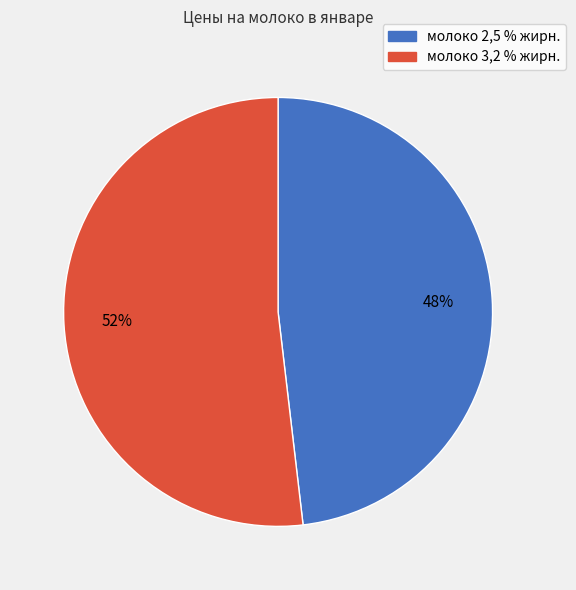

Which category accounts for the majority?

молоко 3,2 % жирн.